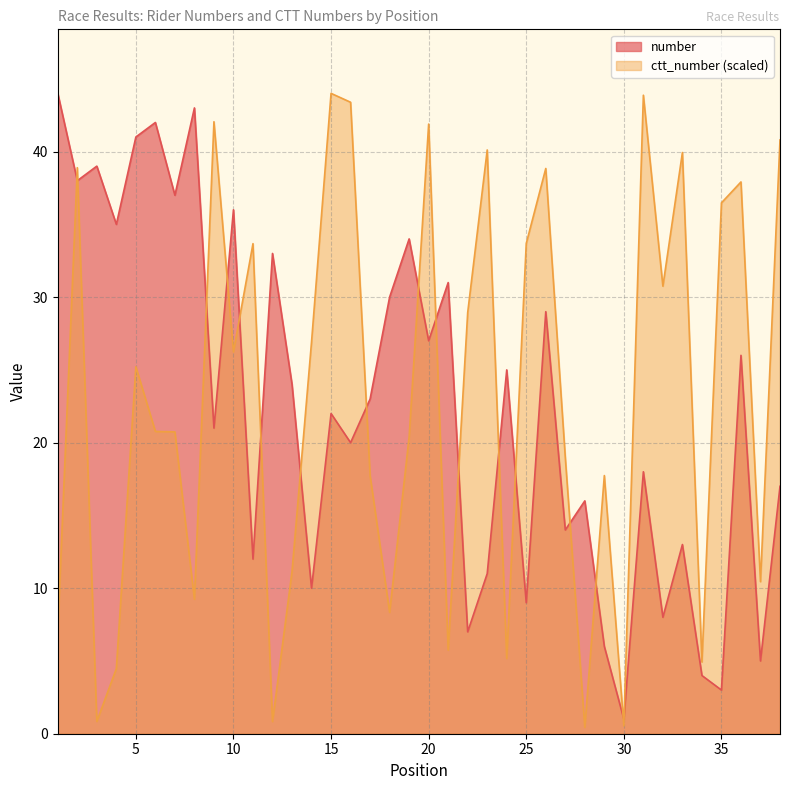

Which series has the largest range (max minus min)?

ctt_number (scaled)